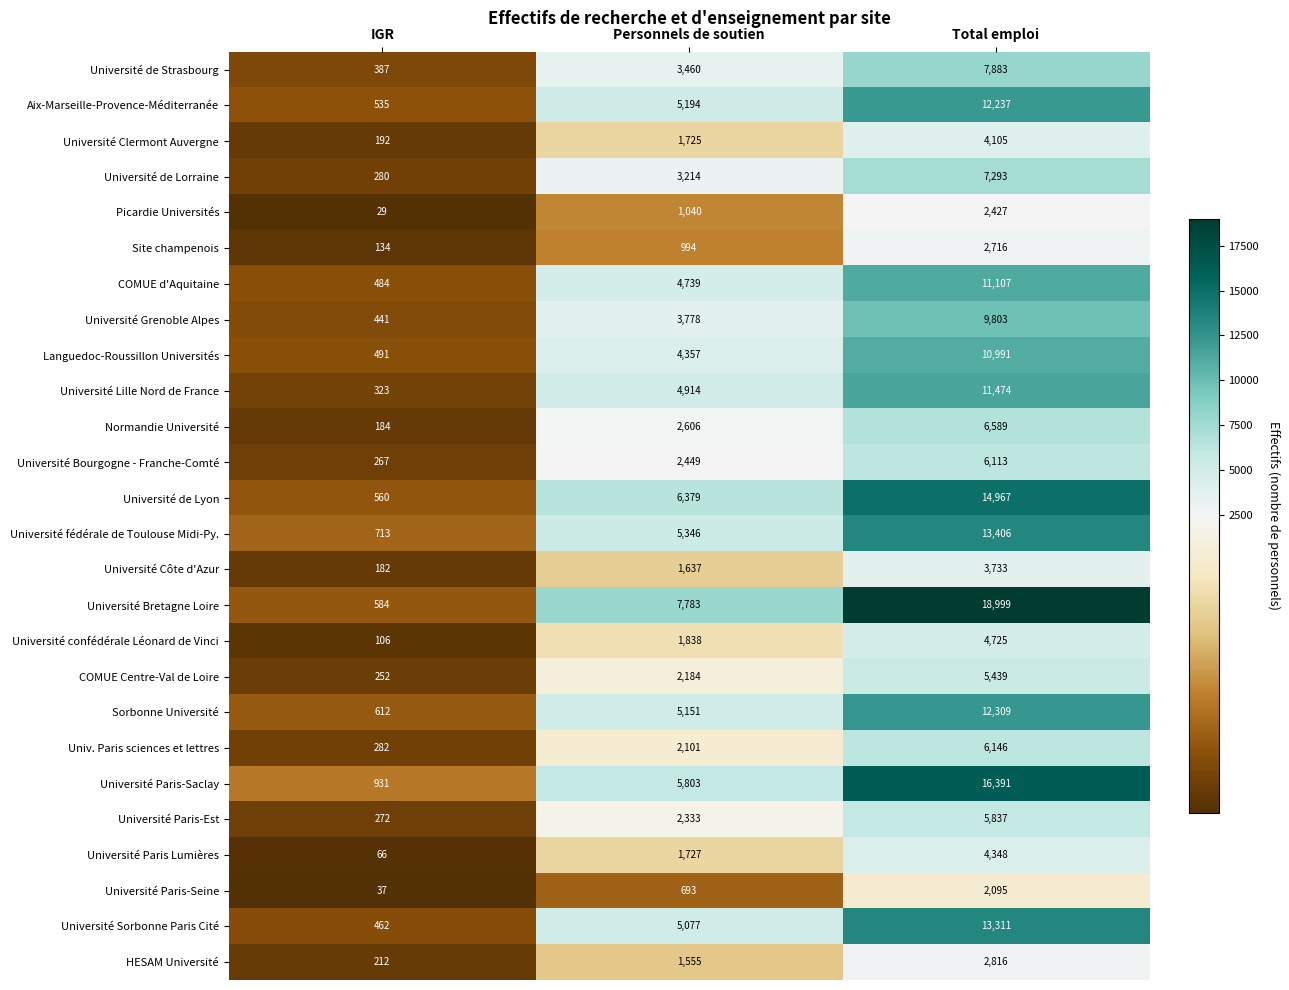

At how many categories does at least one series exceed 1407?

2